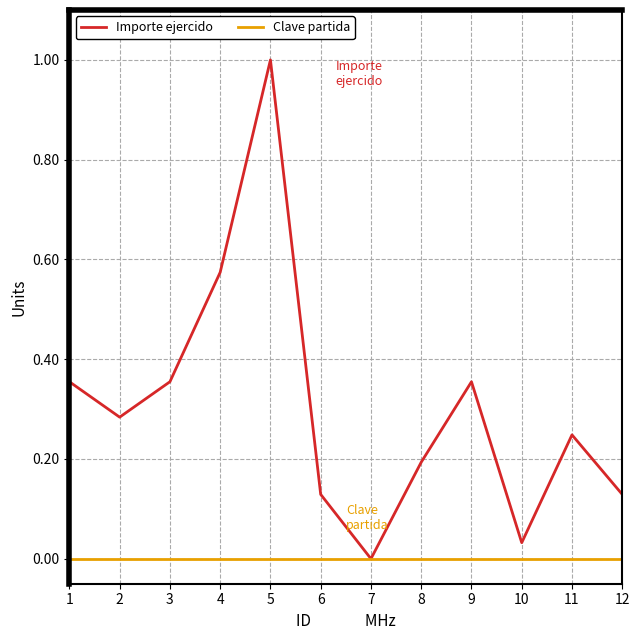

Is the value of Clave partida at 8 greater than the value of Importe ejercido at 1?

No